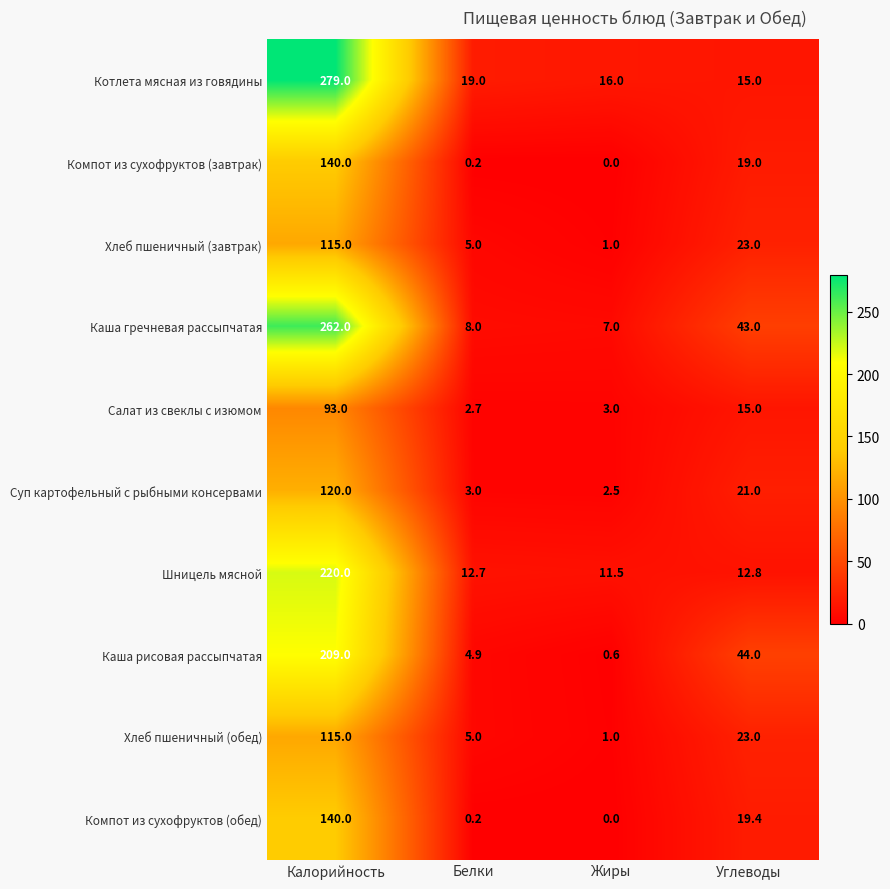

Which series has the largest total across all categories?

Котлета мясная из говядины